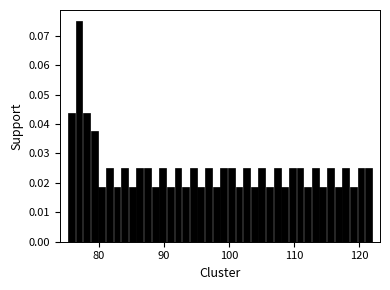

Around what value on the x-axis is the tallest bar? Give the approximate position of its centre, as read against the axis.

77